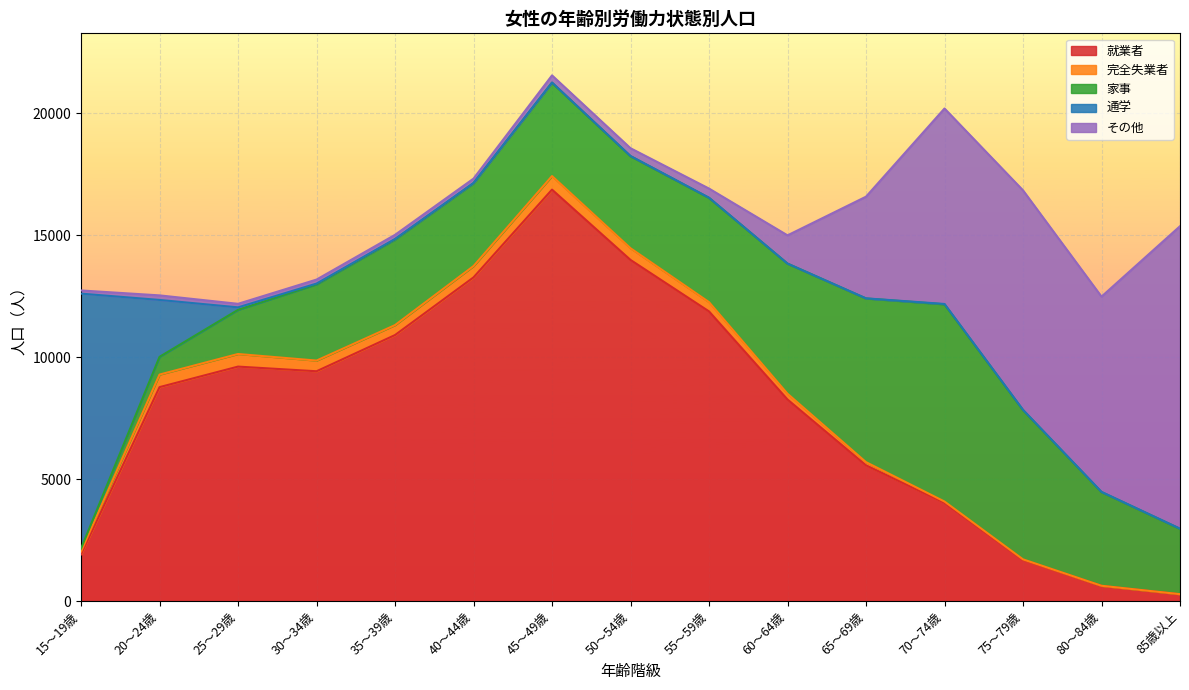

Where does the 通学 series first go above 13?

15～19歳